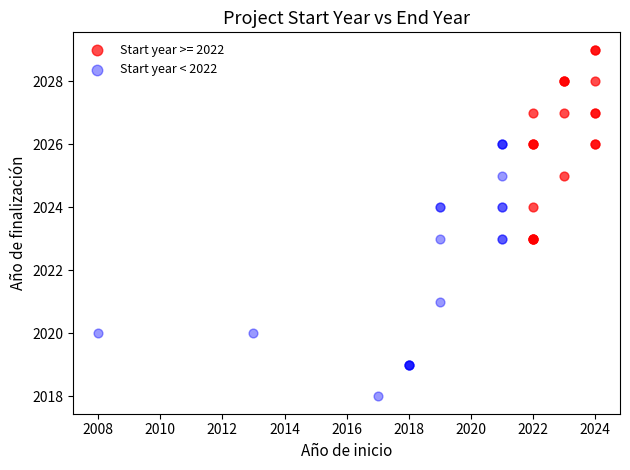

Which series has the largest Y range (max minus min)?

Start year < 2022